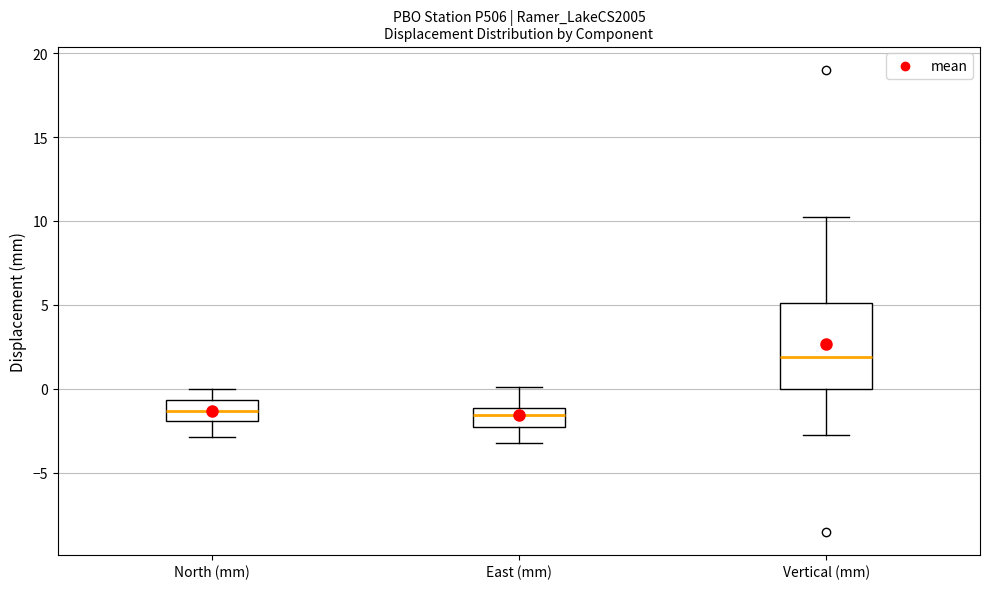

Which box has the highest median line?

Vertical (mm)